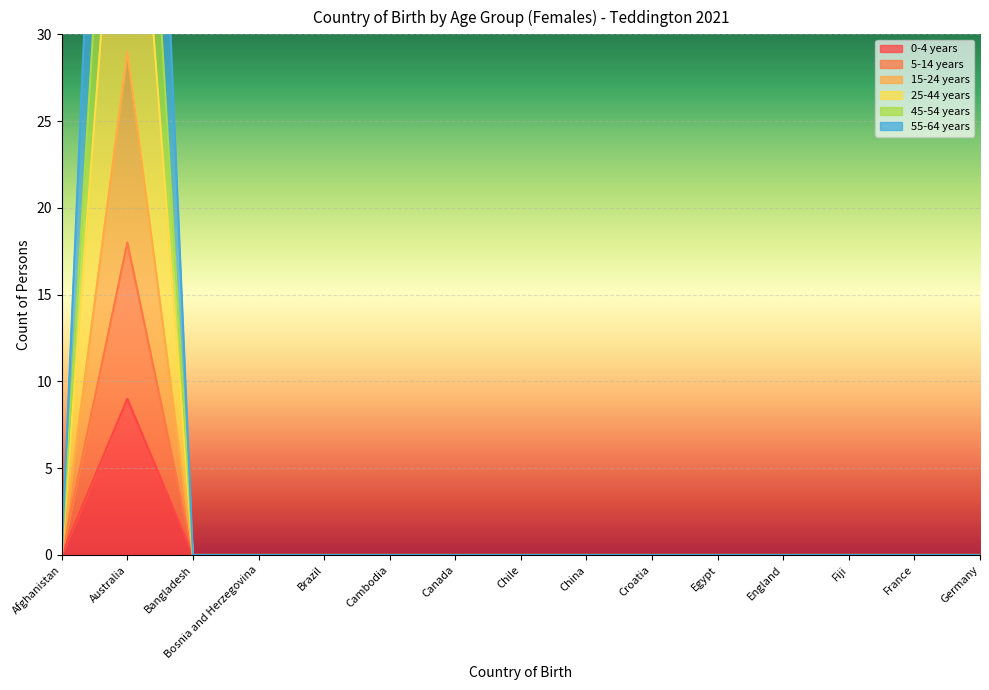

At which category does the chart reach its peak across all series?

Australia